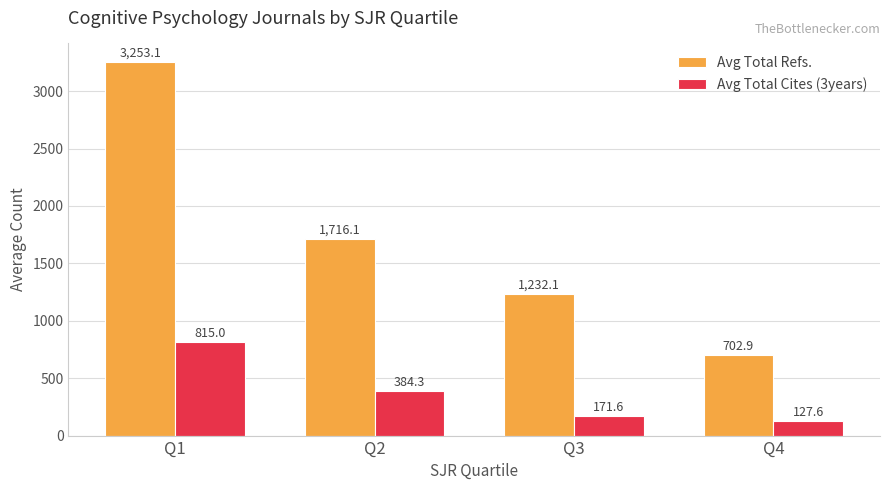

Where does the Avg Total Cites (3years) series first go above 384?

Q1